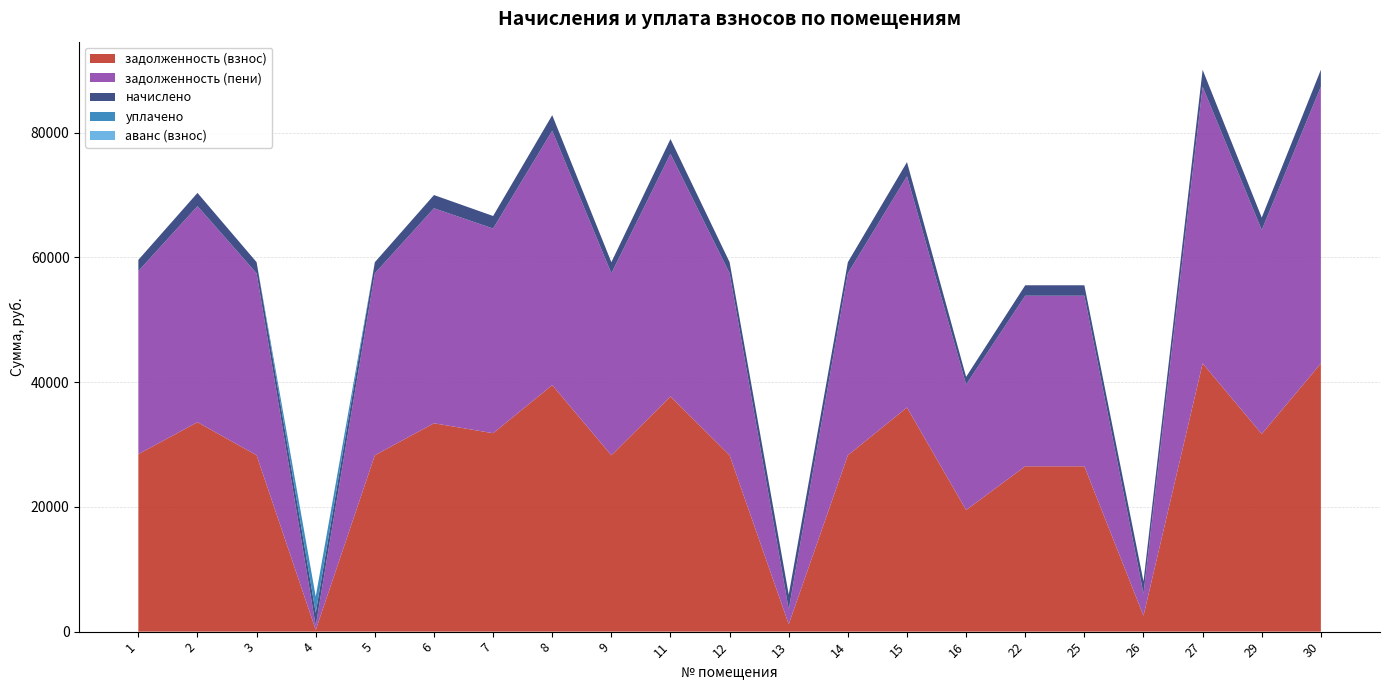

Reading left to right, what are all the values shown in this chart?

задолженность (взнос): 28446.8	33570.7	28270.1	260.3	28270.1	33399.7	31803.8	39519.2	28270.1	37693.4	28270.1	1187.6	28270.1	35926.6	19494.5	26503.2	26503.2	2554.6	42994.1	31686.0	42994.1
задолженность (пени): 29345.2	34630.9	29162.9	688.6	29162.9	34459.9	32808.2	40767.2	29162.9	38883.8	29162.9	2374.3	29162.9	37061.2	20110.2	27340.2	27340.2	3540.4	44351.9	32686.7	44351.9
начислено: 1796.8	2120.4	1785.6	2064.6	1785.6	2120.4	2008.8	2496.1	1785.6	2380.8	1785.6	2373.4	1785.6	2269.2	1231.3	1674.0	1674.0	1971.6	2715.6	2001.4	2715.6
уплачено: 0.0	0.0	0.0	2604.0	0.0	0.0	0.0	0.0	0.0	0.0	0.0	0.0	0.0	0.0	0.0	0.0	0.0	0.0	0.0	0.0	0.0
аванс (взнос): 0.0	0.0	0.0	0.0	0.0	0.0	0.0	0.0	0.0	0.0	0.0	0.0	0.0	0.0	0.0	0.0	0.0	0.0	0.0	0.0	0.0